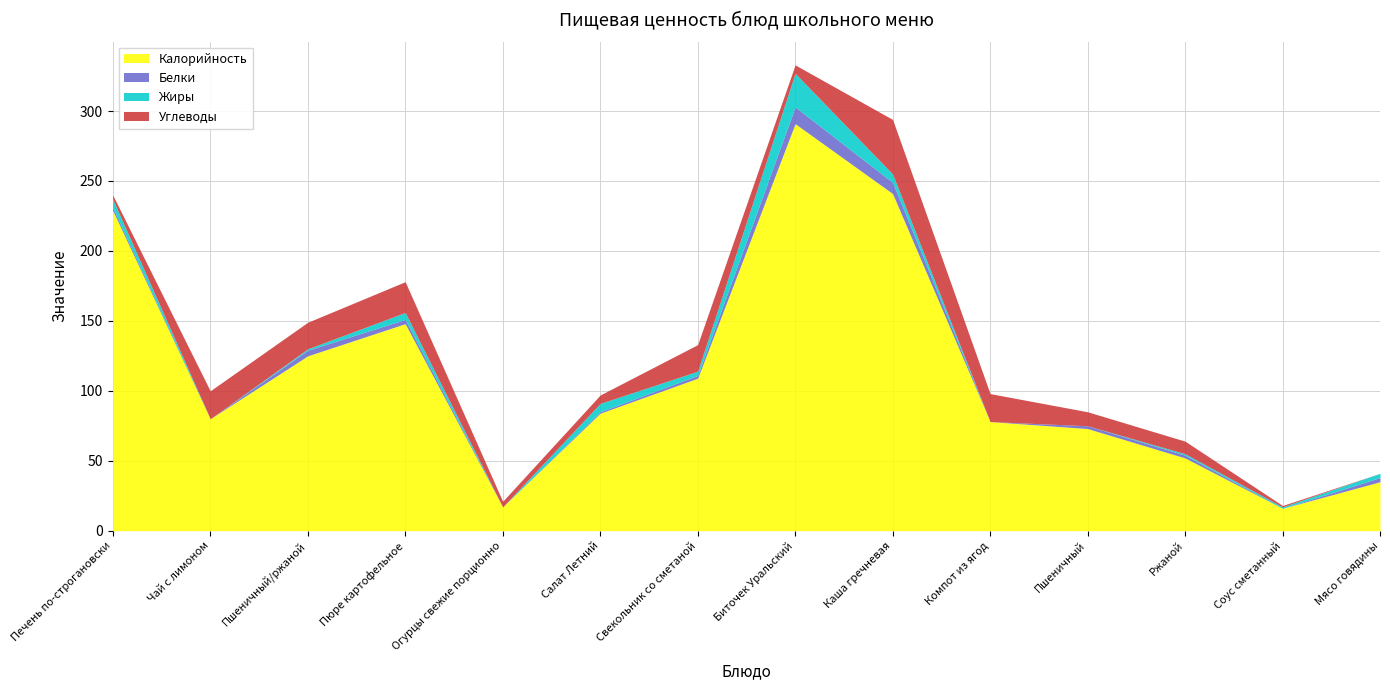

Between which two adjacent categories do Углеводы and Белки first intersect?

Свекольник со сметаной and Биточек Уральский